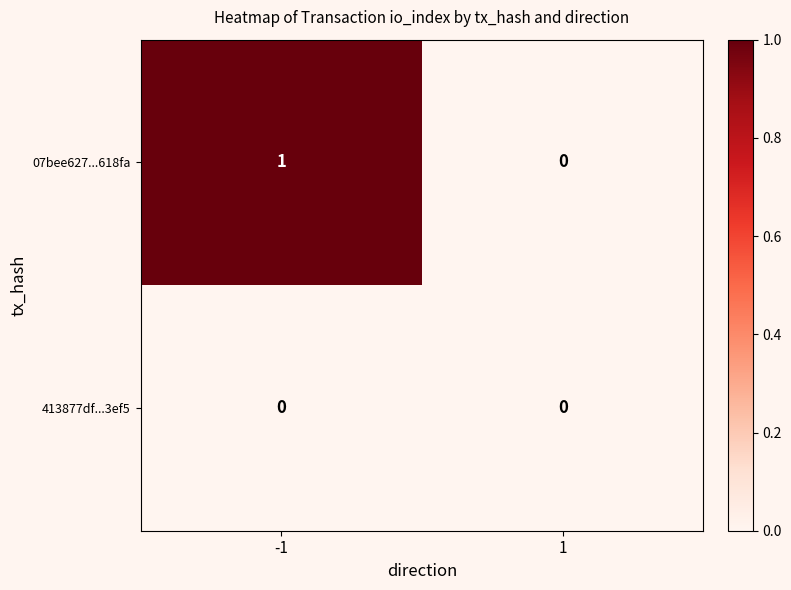

At which category is the sum across all series the highest?

-1